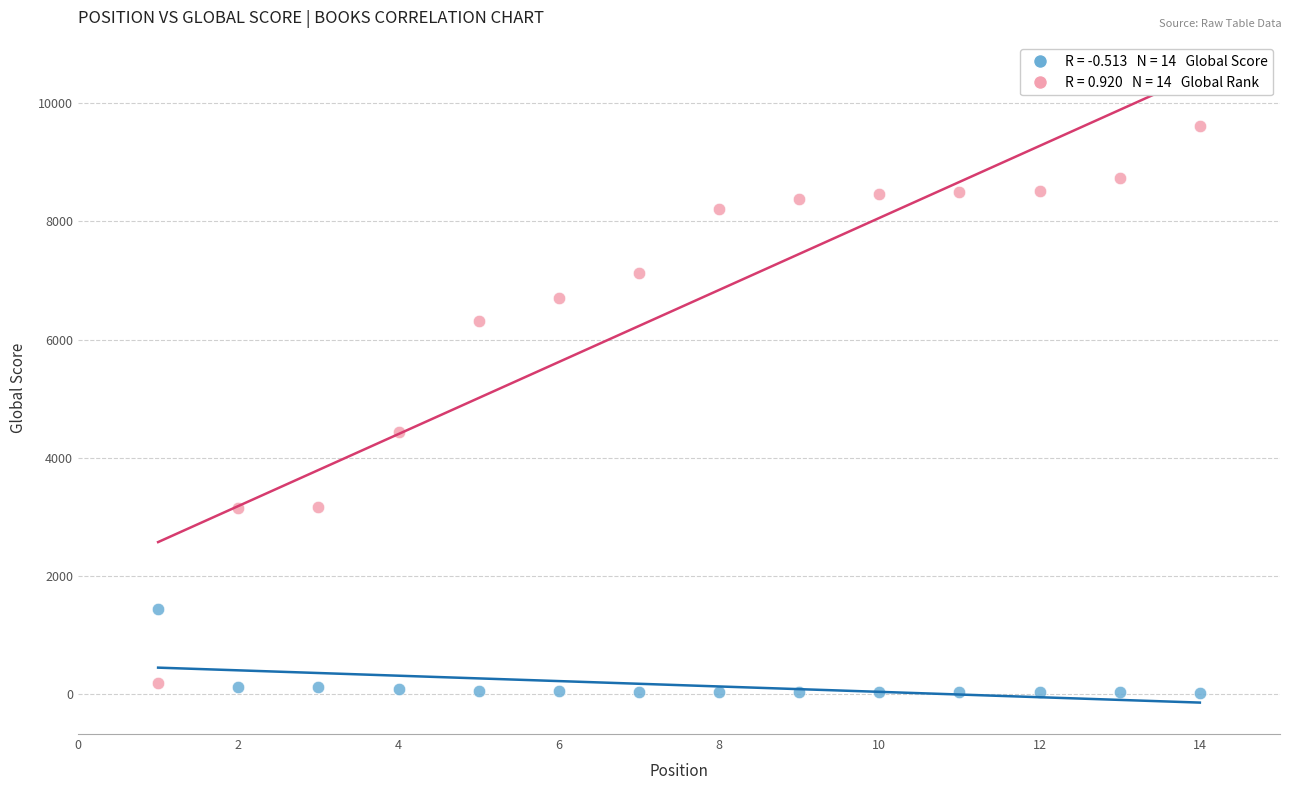

Across all series, what Y value is closest to 4820?

4440